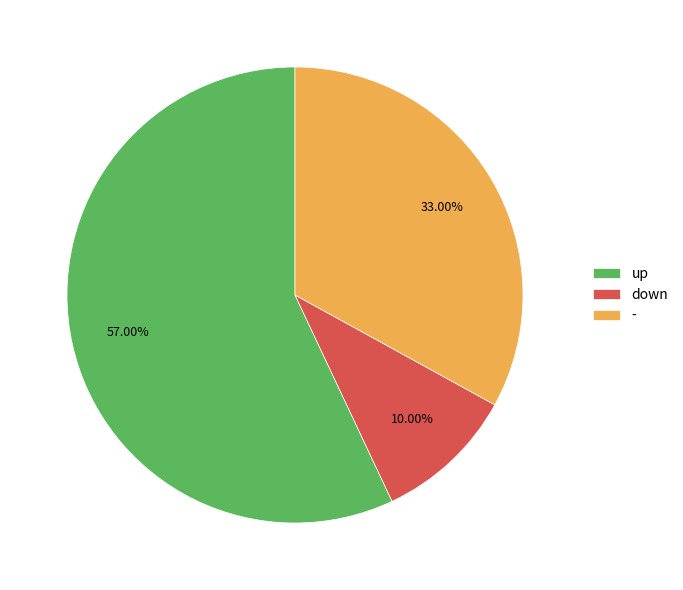

What is the majority slice?

up